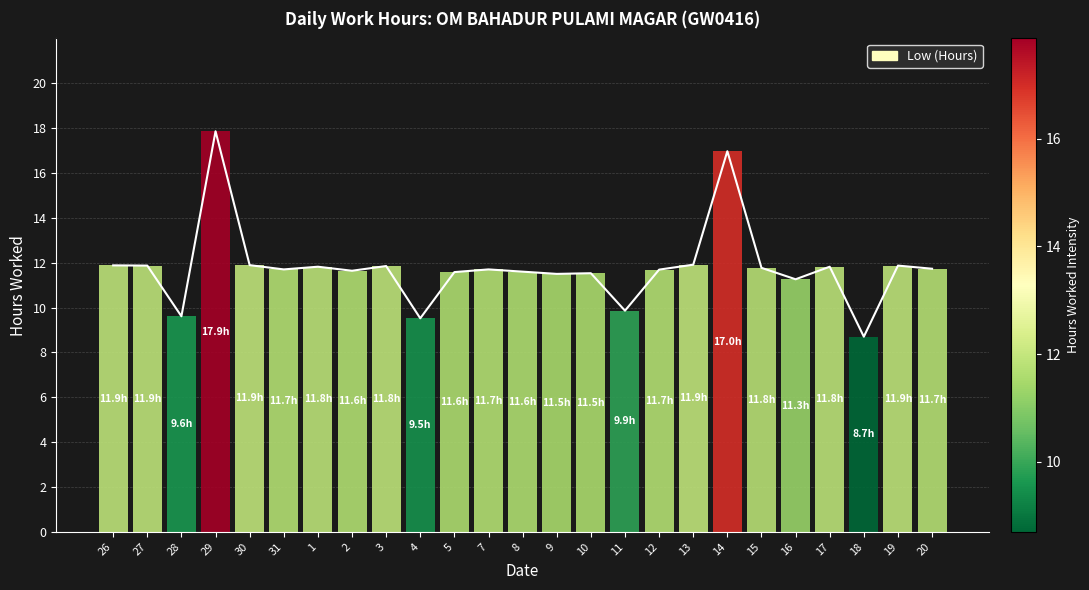

At which label is the value closest to 13?

13